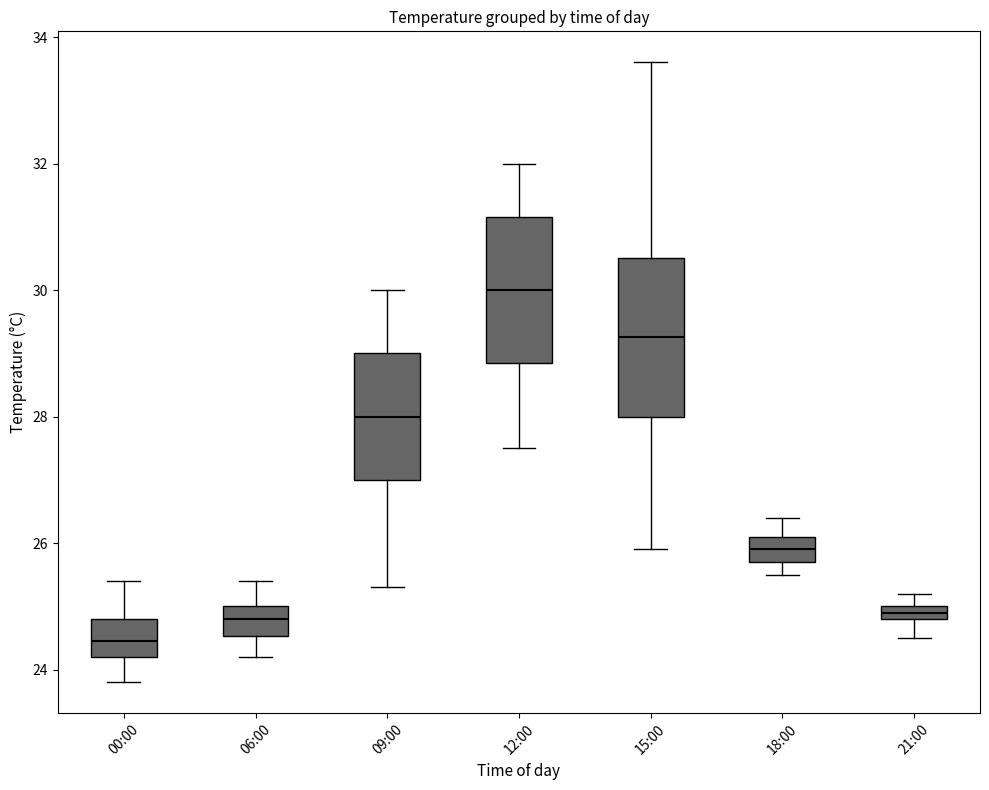

Where is the lower edge of the box for 09:00 on the y-axis? The values are not printed on the chart, so give them approximately, as read against the axis.

27.0